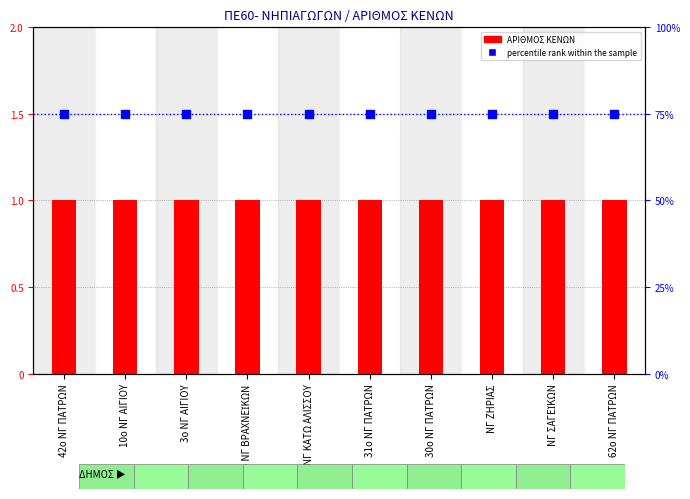

Which series reaches the maximum Y coordinate?

percentile rank within the sample